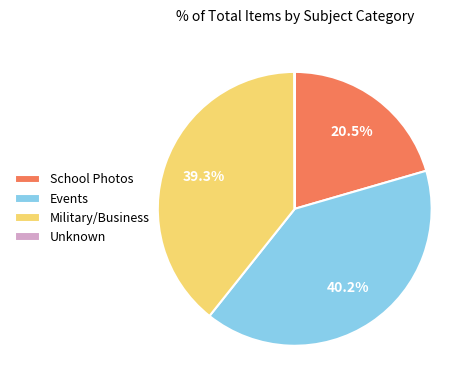

What portion of the pie excludes Events?

59.8%